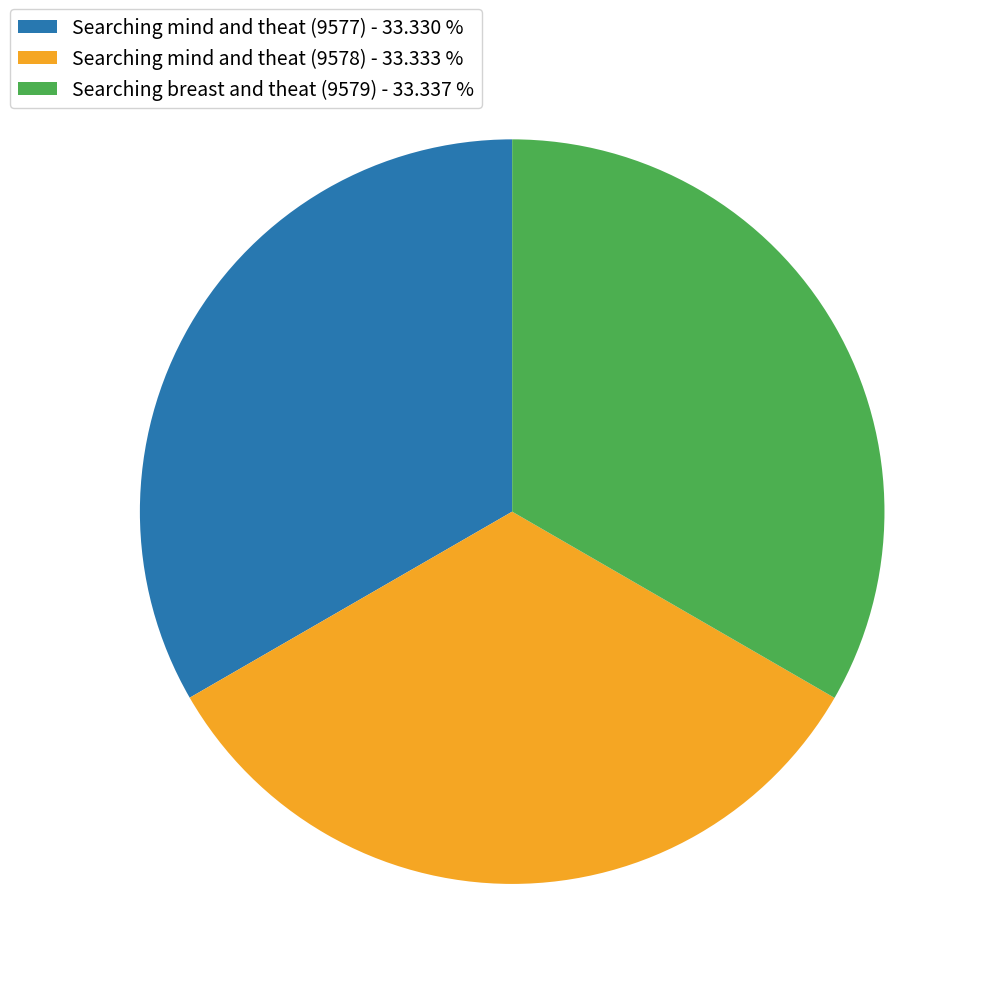

True or false: Searching mind and theat (9577) accounts for 47% of the total.

False